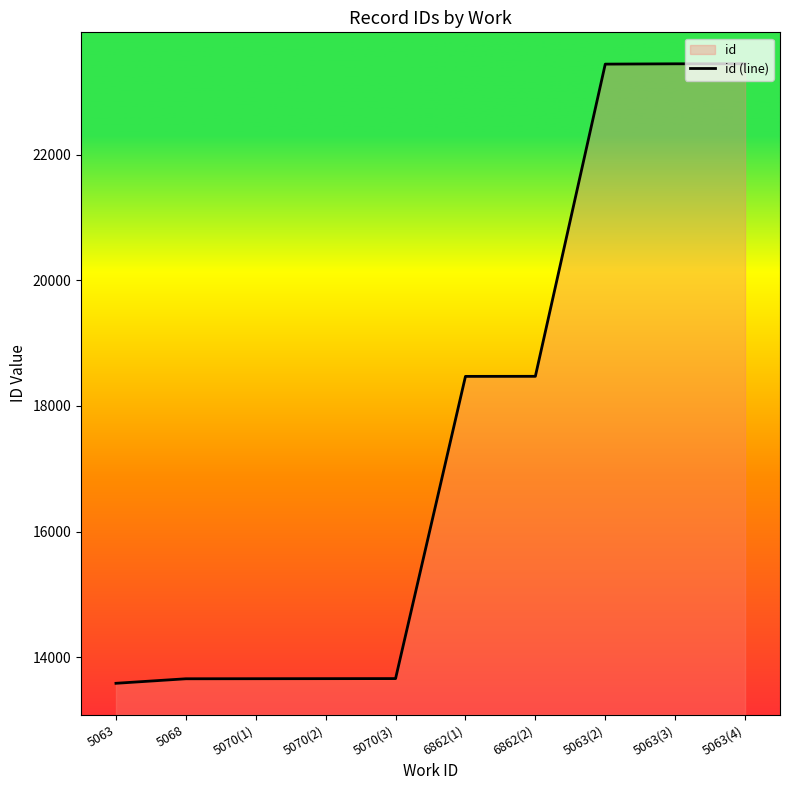

How many lines are shown in the chart?

1